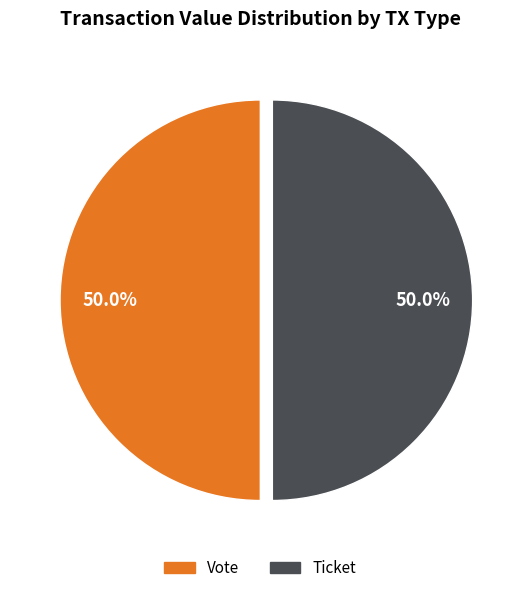

Approximately how many times larger is the value at Vote compared to Ticket?

1.0